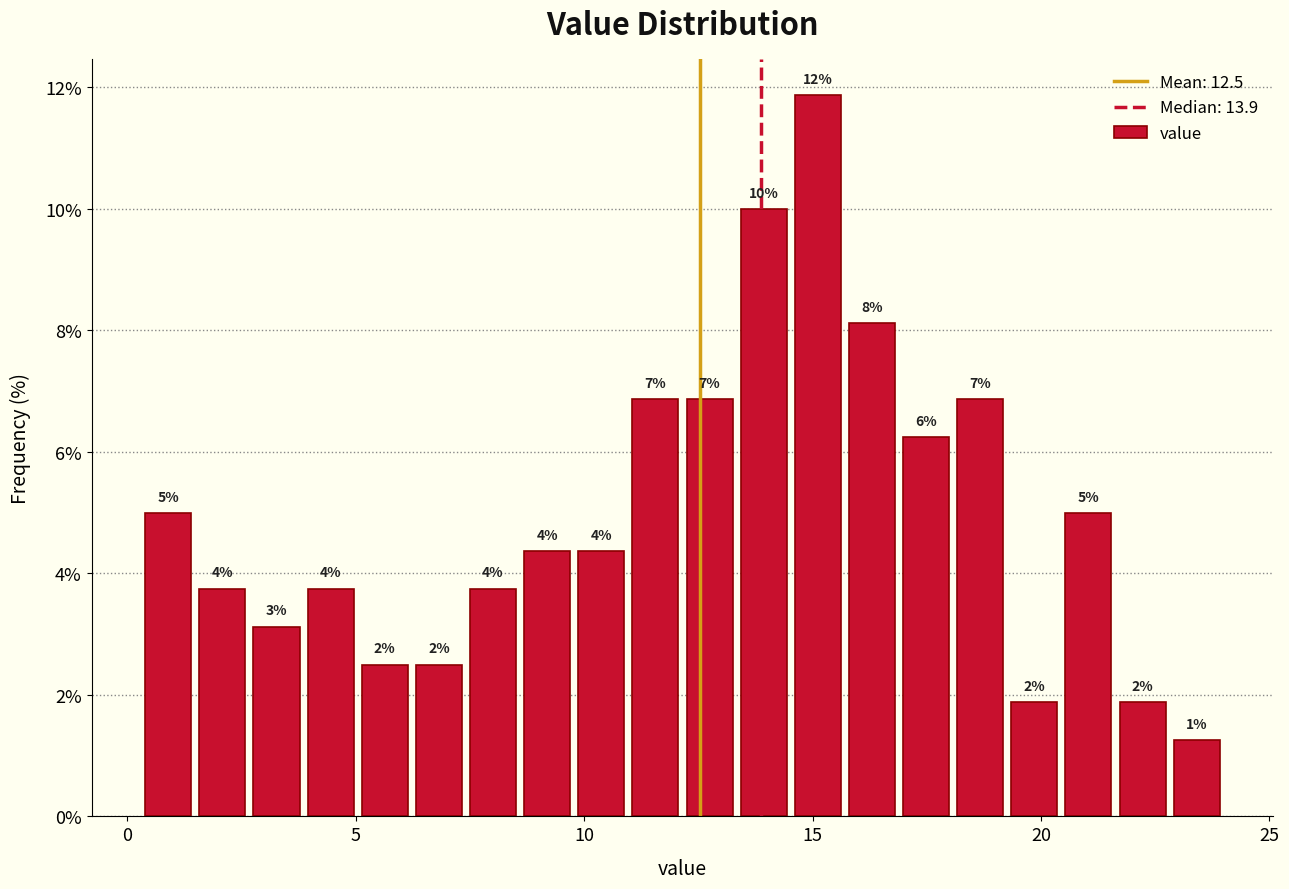

Around what value on the x-axis is the tallest bar? Give the approximate position of its centre, as read against the axis.

15.0